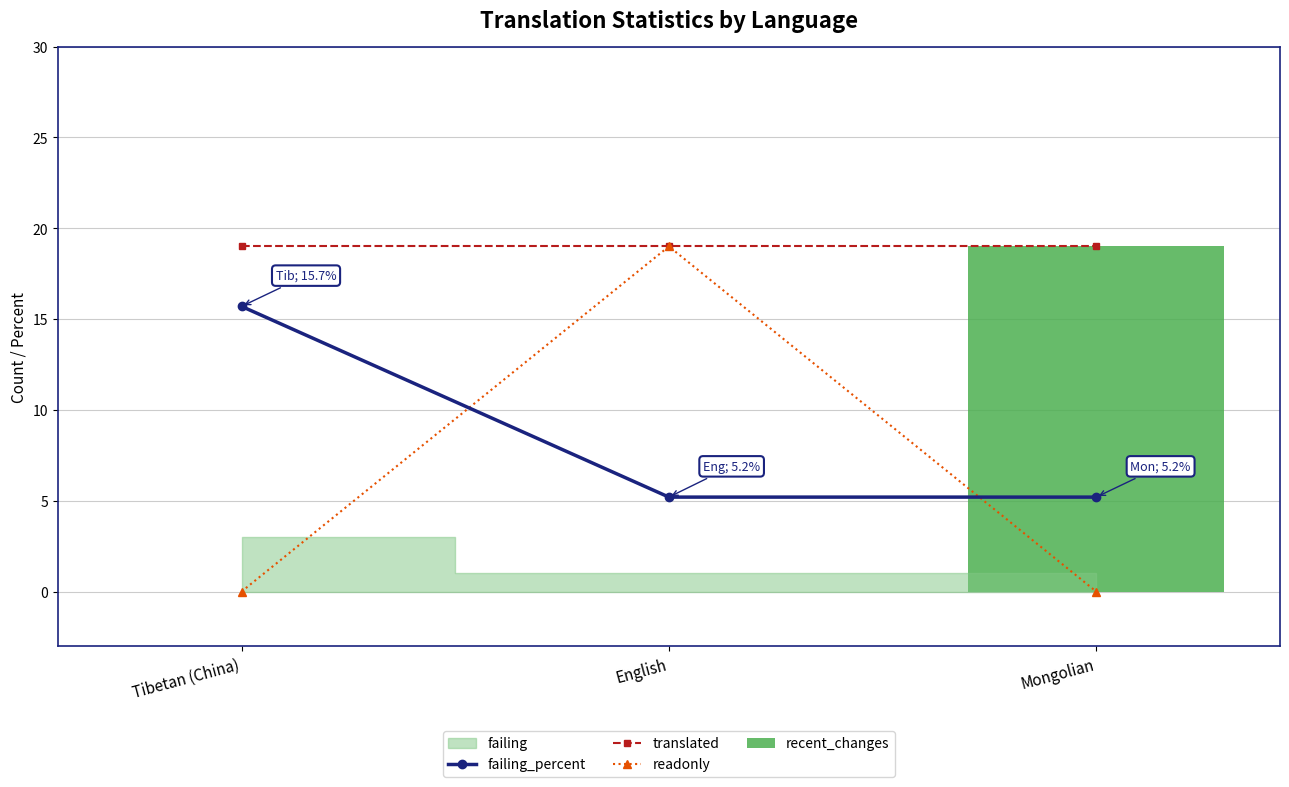

Is the value of translated at Tibetan (China) greater than the value of recent_changes at Tibetan (China)?

Yes